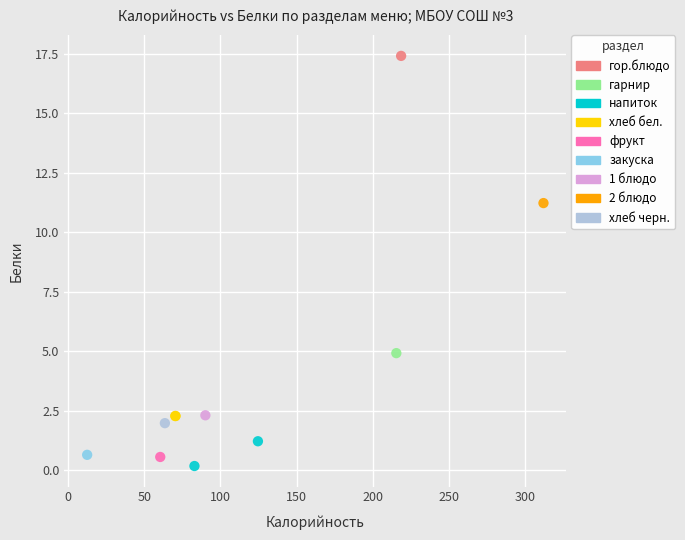

Which series reaches the maximum Y coordinate?

гор.блюдо